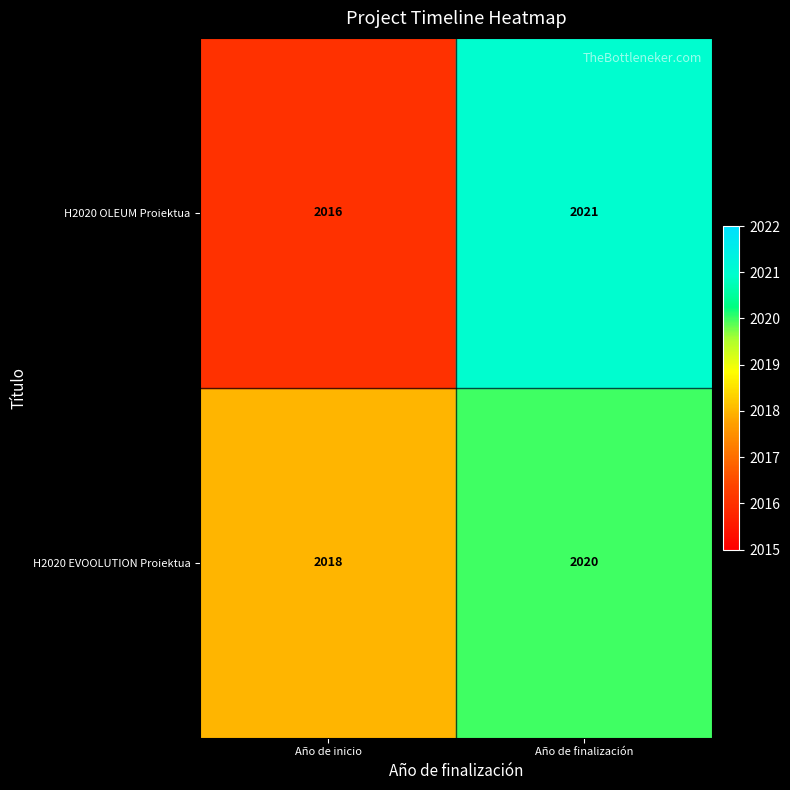

At how many categories does at least one series exceed 2016?

2